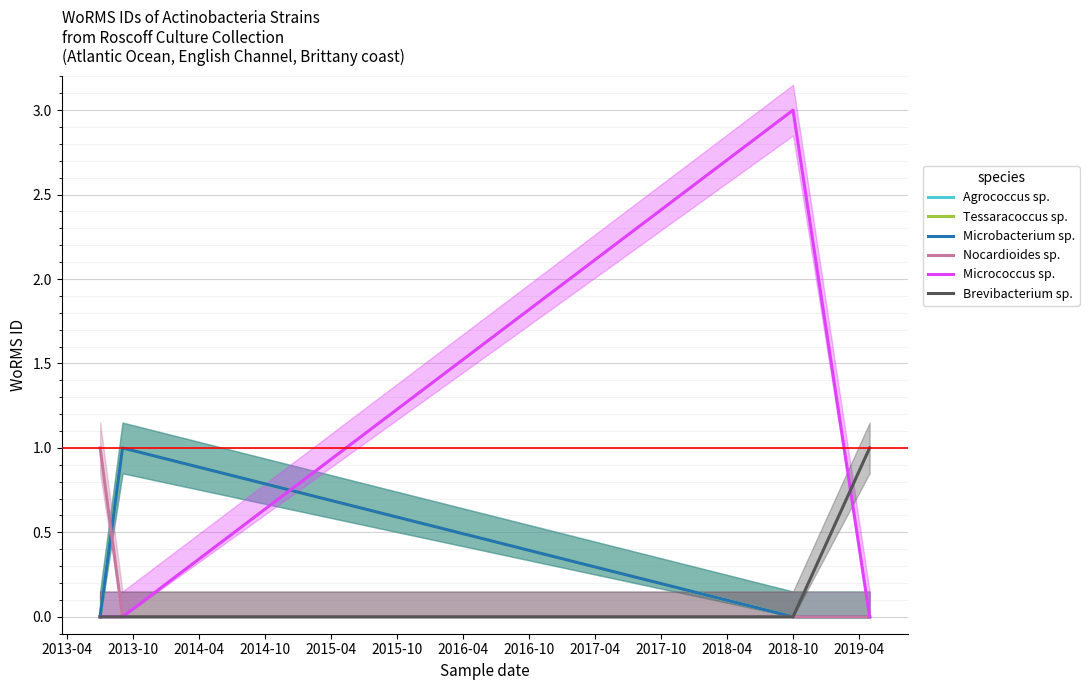

Where do Nocardioides sp. and Agrococcus sp. first cross each other?

2013-04 and 2013-10